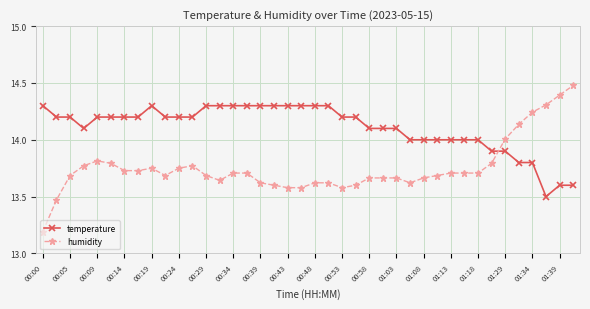

What is the value of the temperature point at the 29th from the left?

14.0